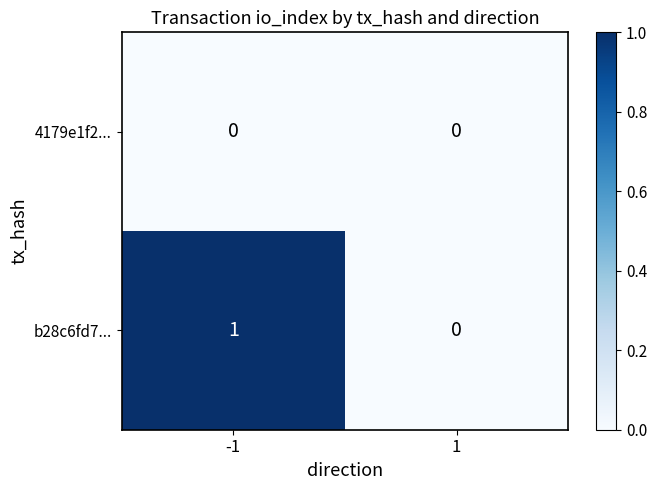

Reading left to right, list all the values displayed in this chart.

4179e1f2...: -1=0	1=0
b28c6fd7...: -1=1	1=0